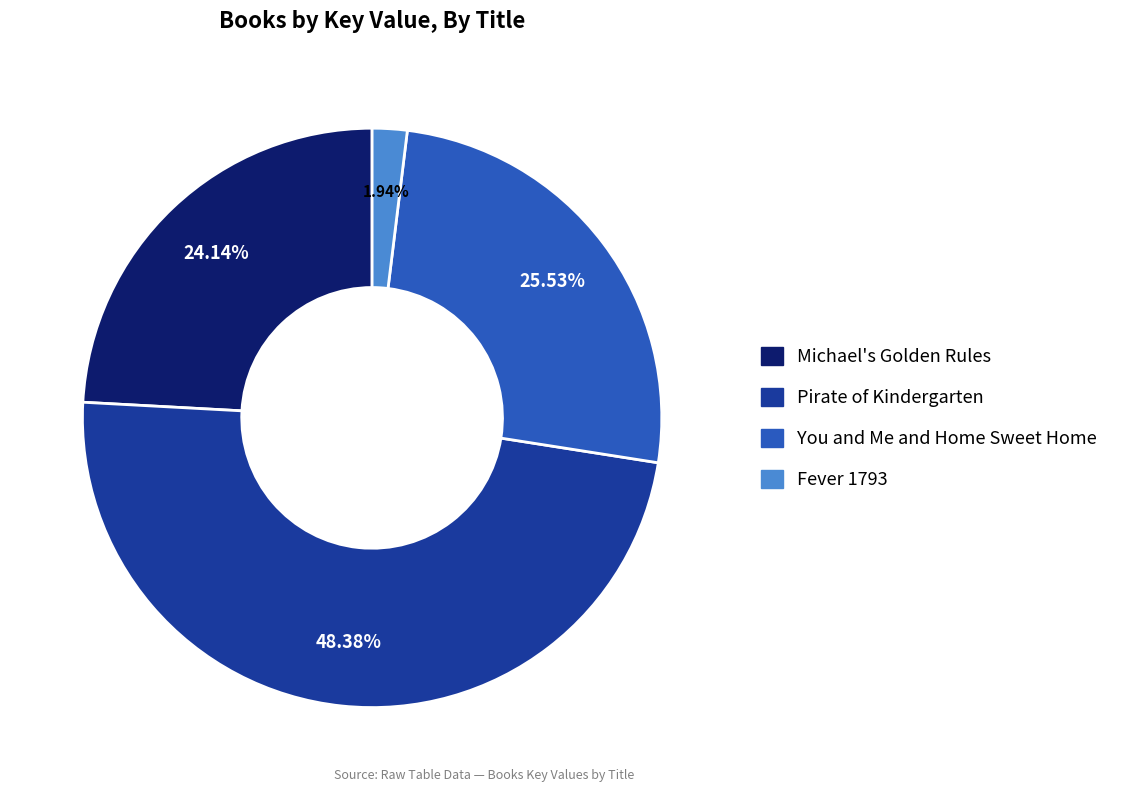

Count the number of slices in the pie.

4